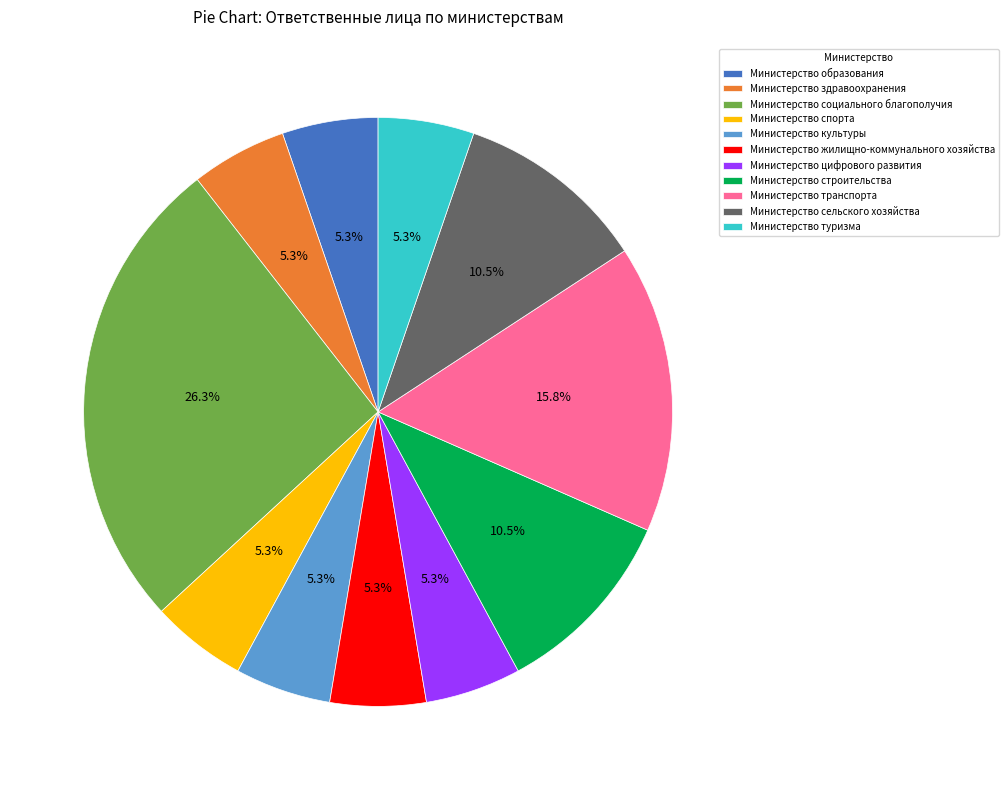

What is the largest slice in the pie chart?

Министерство социального благополучия